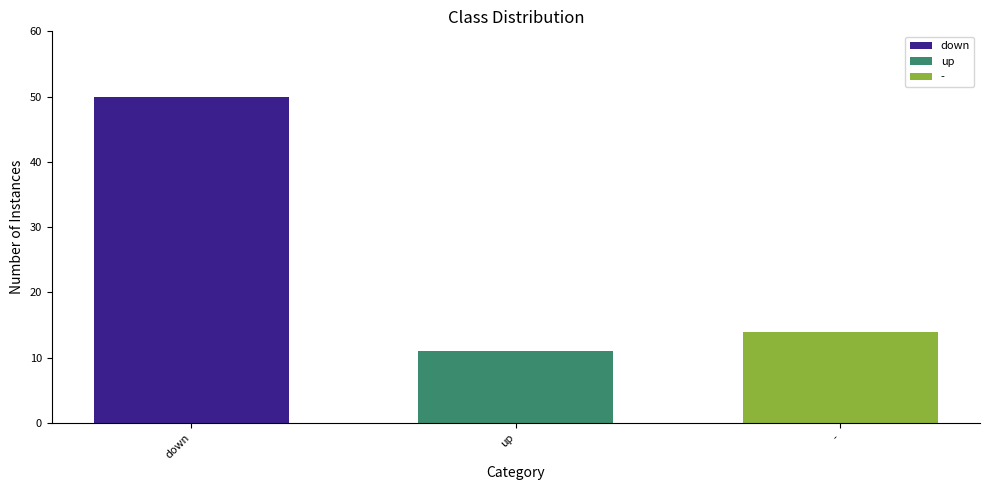

Is it true that up equals 6 at up?

False